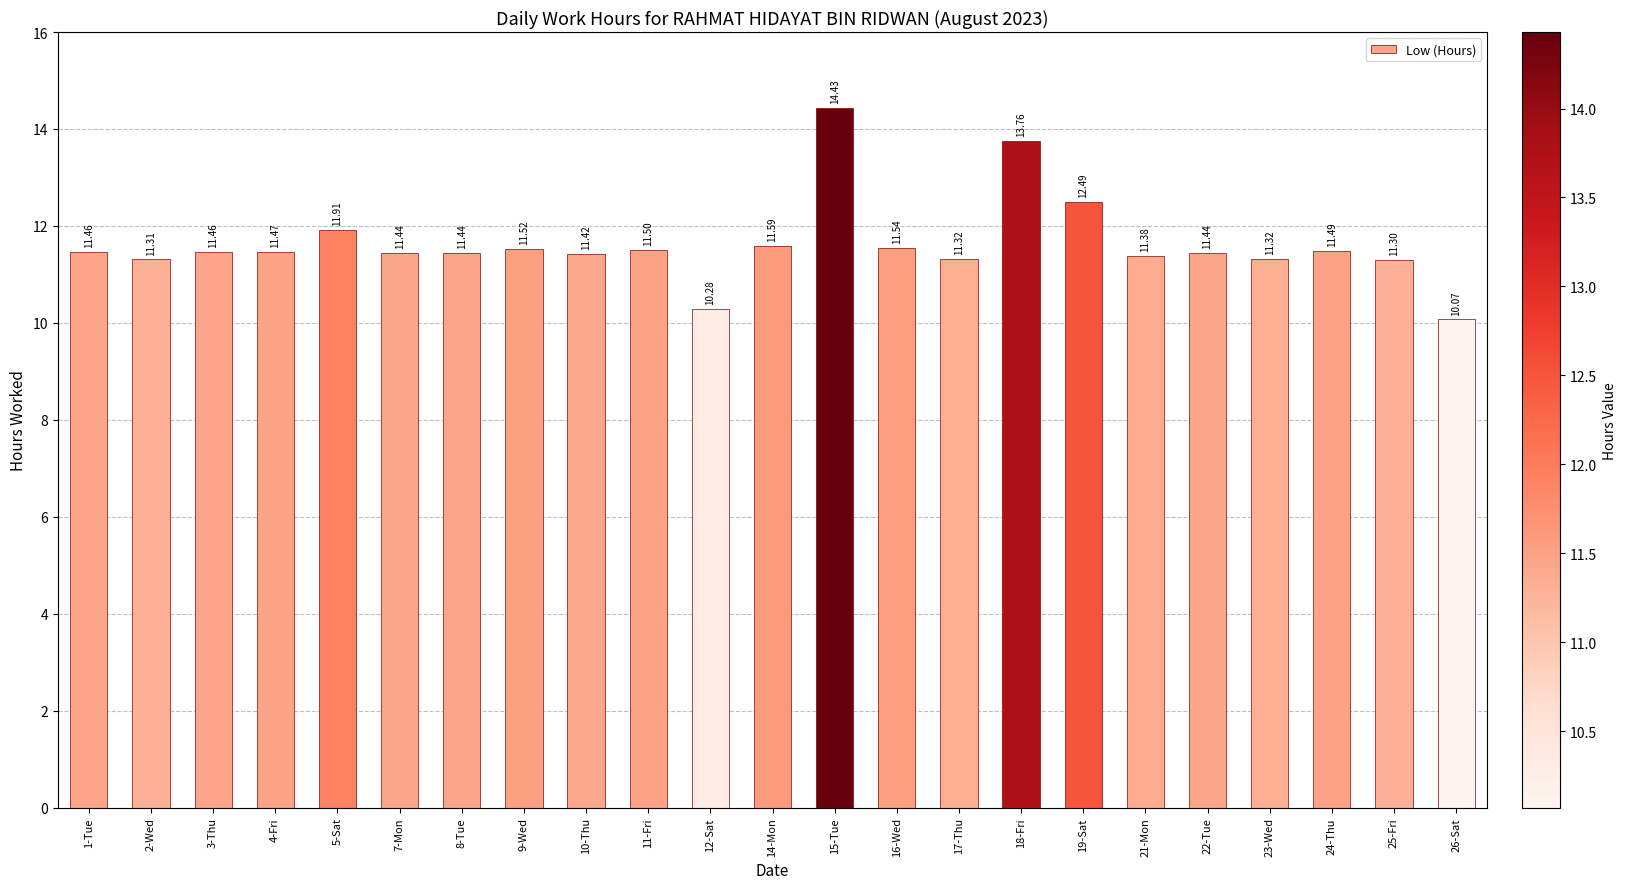

Between 9-Wed and 8-Tue, which is larger?

9-Wed